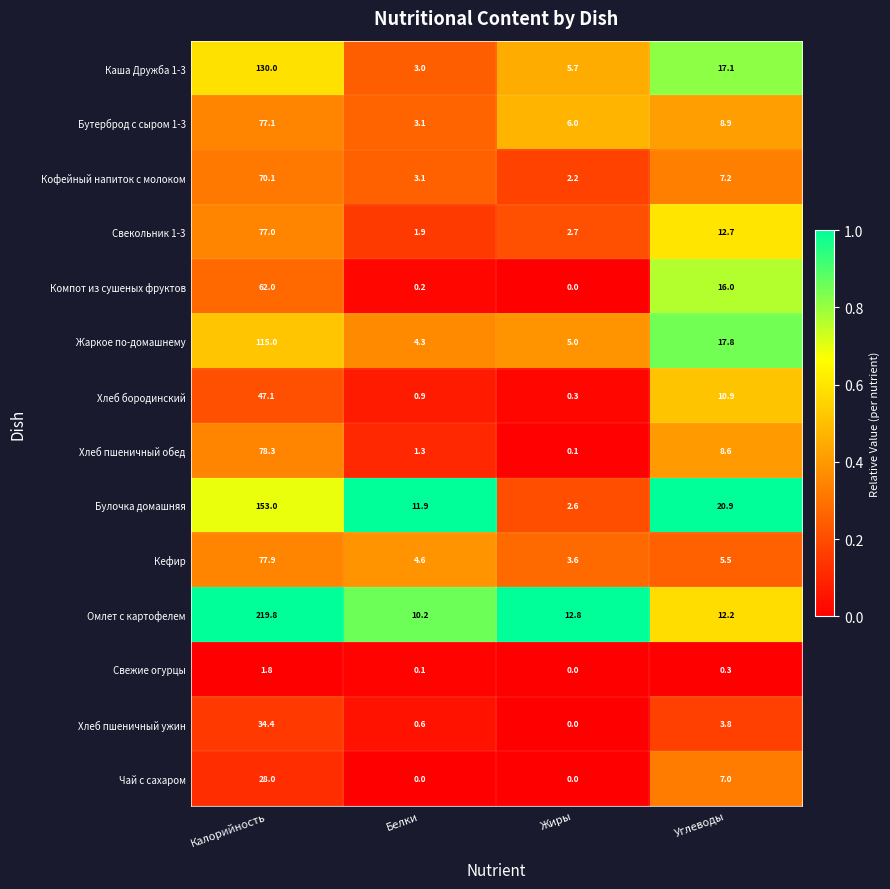

Which series has the largest range (max minus min)?

Омлет с картофелем